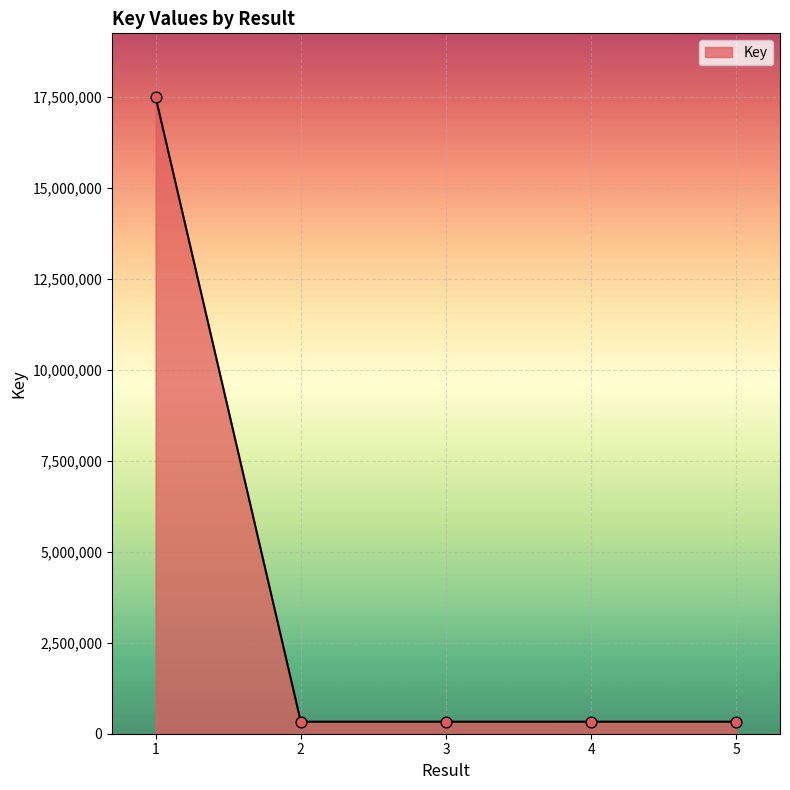

Which has a higher value, 1 or 5?

1